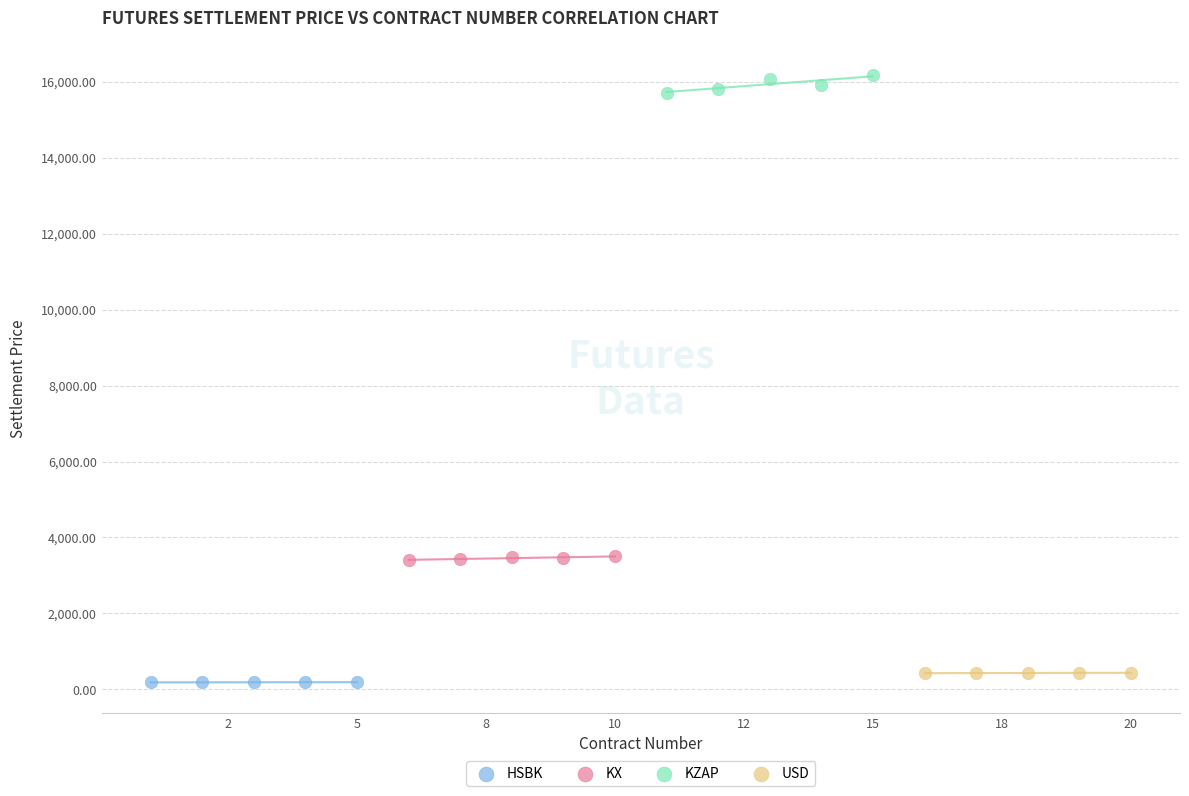

Which series reaches the maximum Y coordinate?

KZAP